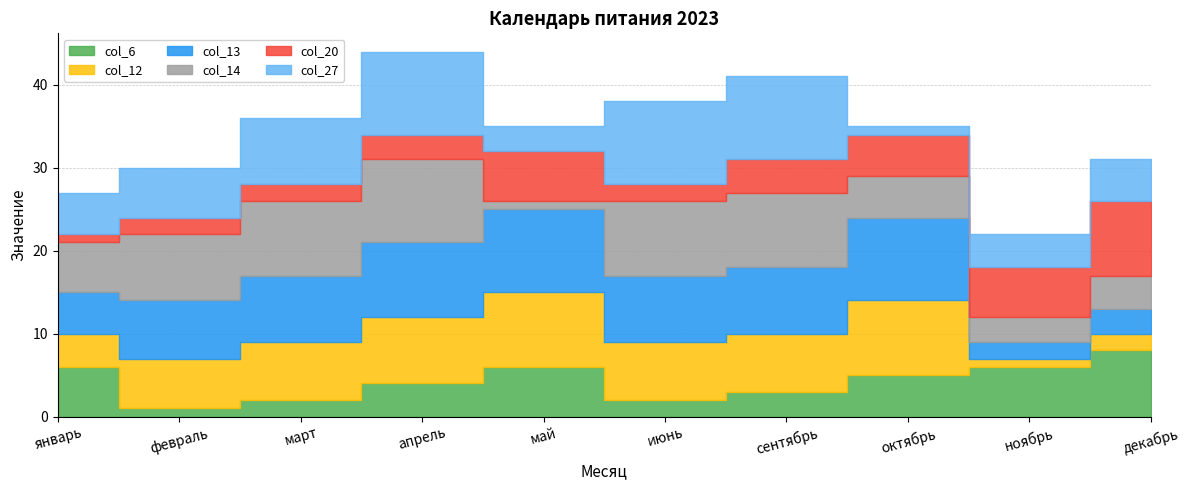

Which category has the lowest value in the col_12 series?

ноябрь